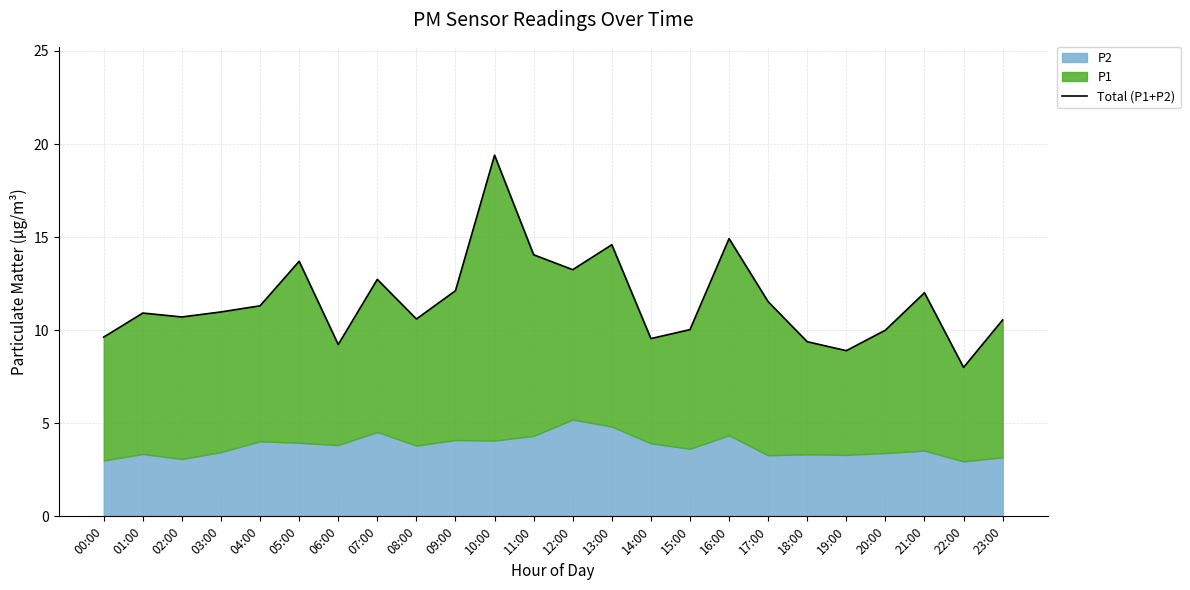

What position from the right is 16:00?

8